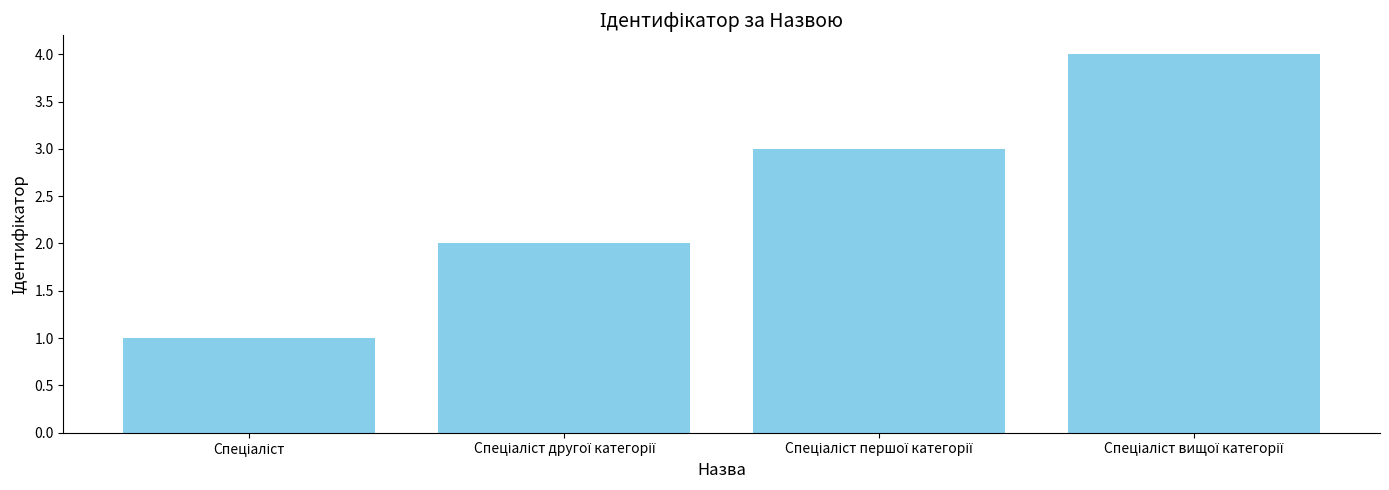

What is the maximum value shown in the chart?

4